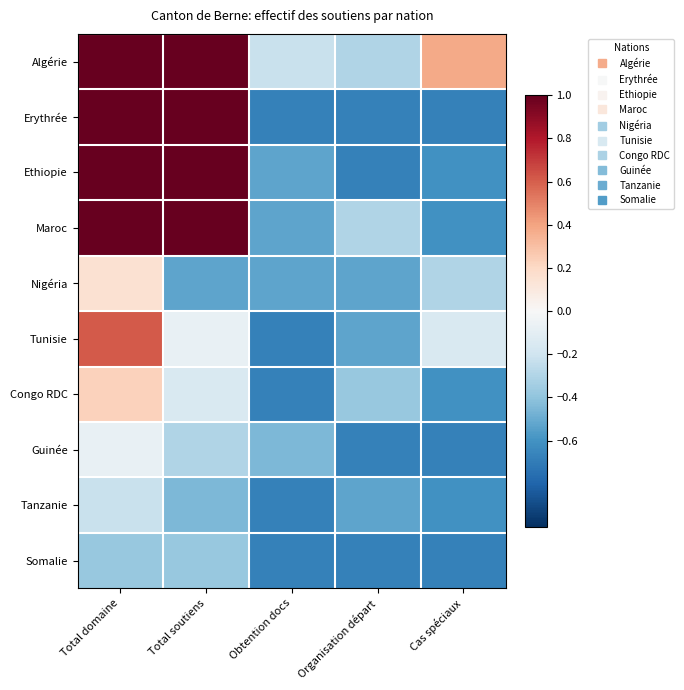

What is the greatest value displayed?

1.0